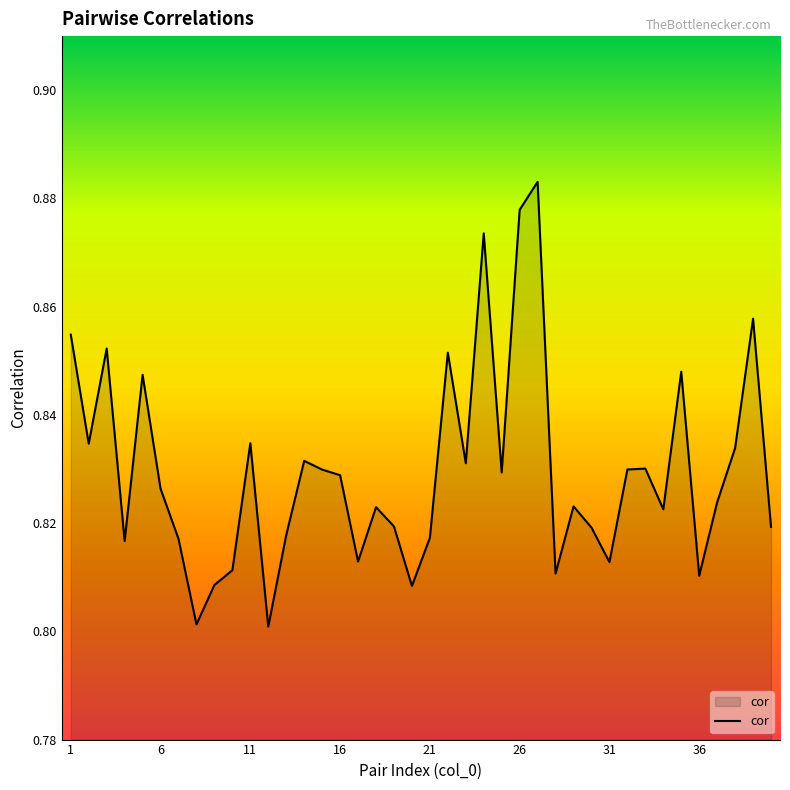

True or false: the data has more than 1 interior local peaks.

True